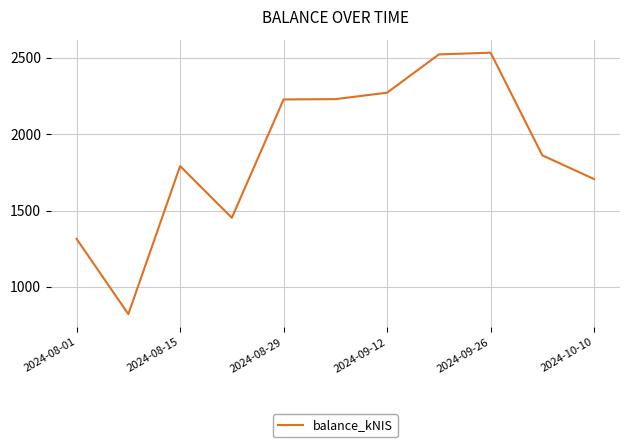

What is the maximum value shown in the chart?

2534.4